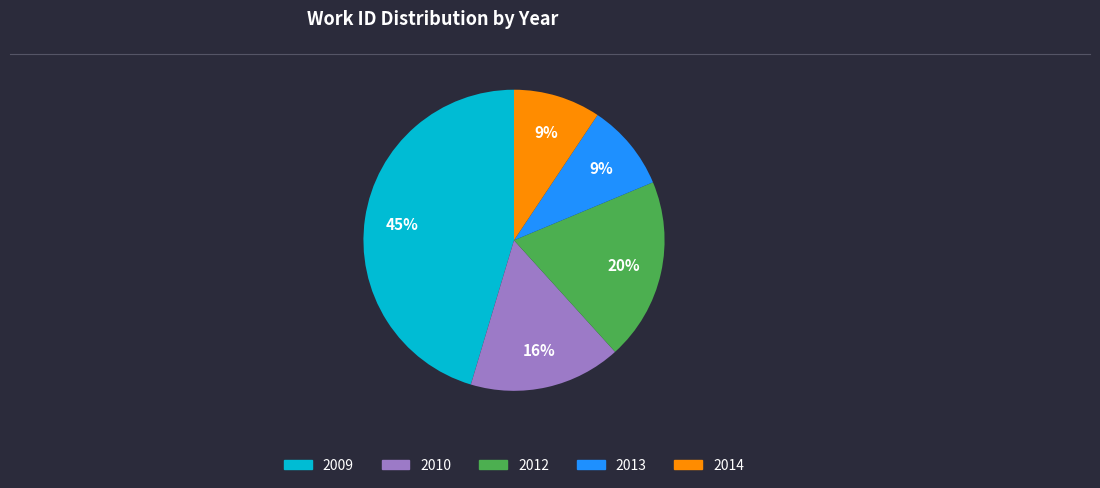

Is there any slice that represents more than half of the pie?

No